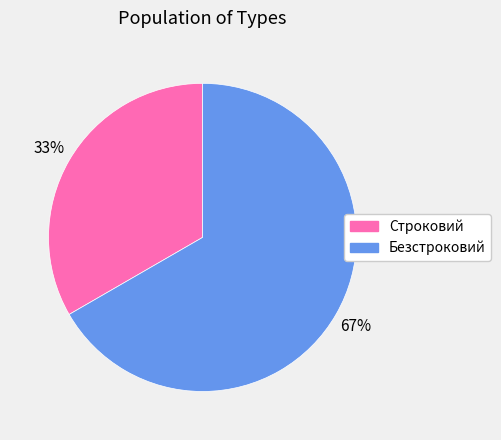

Do Строковий and Безстроковий together represent more than half of the pie?

Yes